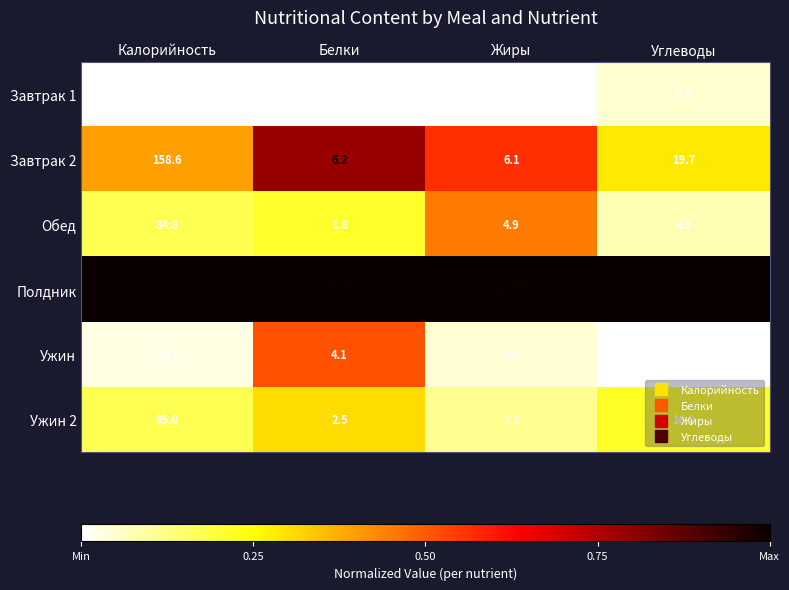

Which category has the lowest value across all series?

Жиры